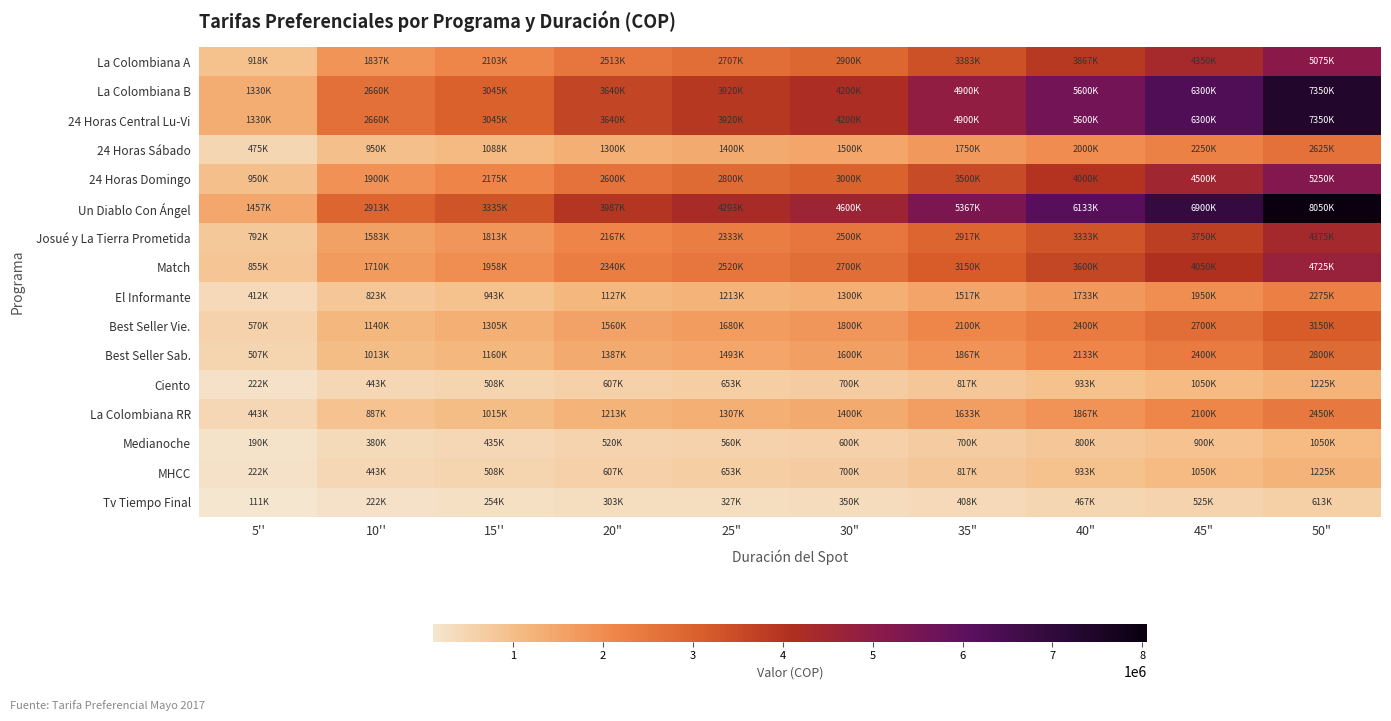

Which has a higher value, 45" or 50"?

50"